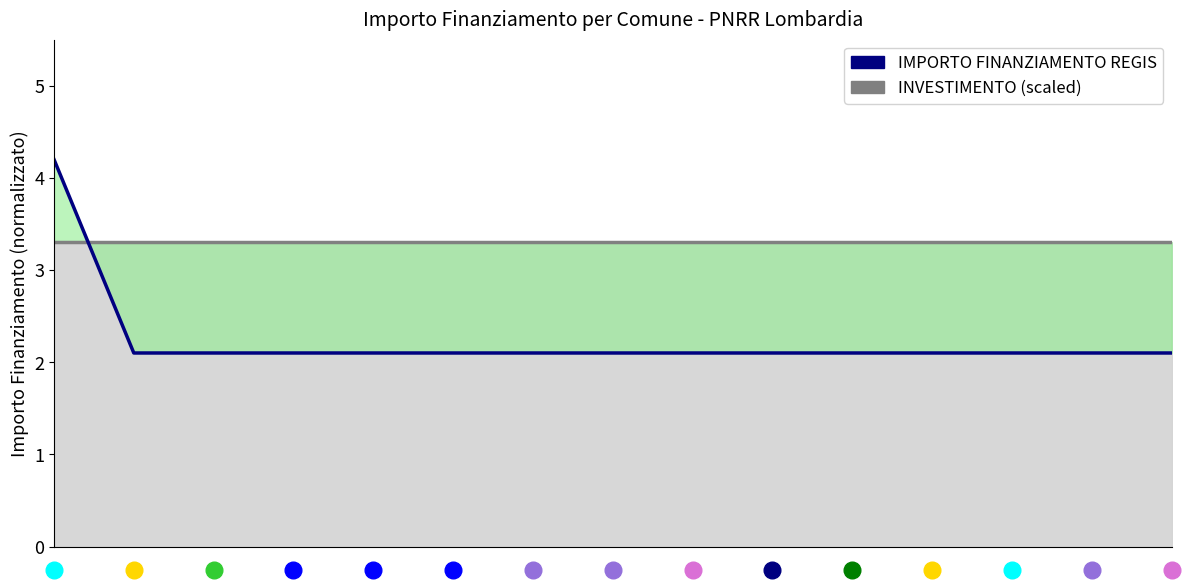

List the labels in order of value, largest first.

0, 1, 2, 3, 4, 5, 6, 7, 8, 9, 10, 11, 12, 13, 14